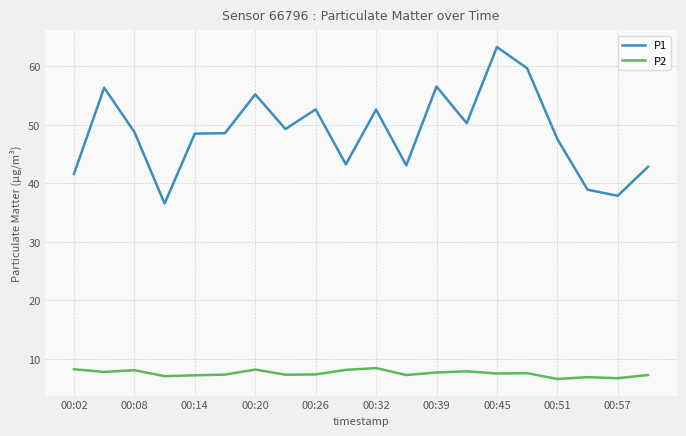

Which series has the widest spread of values?

P1